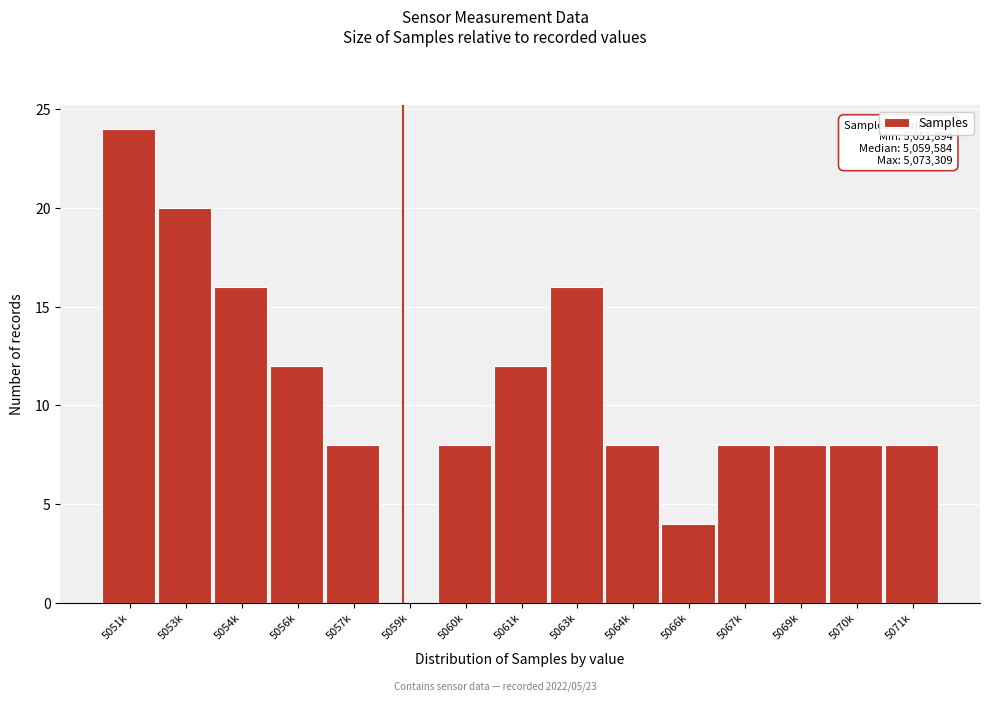

Reading left to right, transcribe all the data shown in this chart.

5051k=24	5053k=20	5054k=16	5056k=12	5057k=8	5059k=0	5060k=8	5061k=12	5063k=16	5064k=8	5066k=4	5067k=8	5069k=8	5070k=8	5071k=8